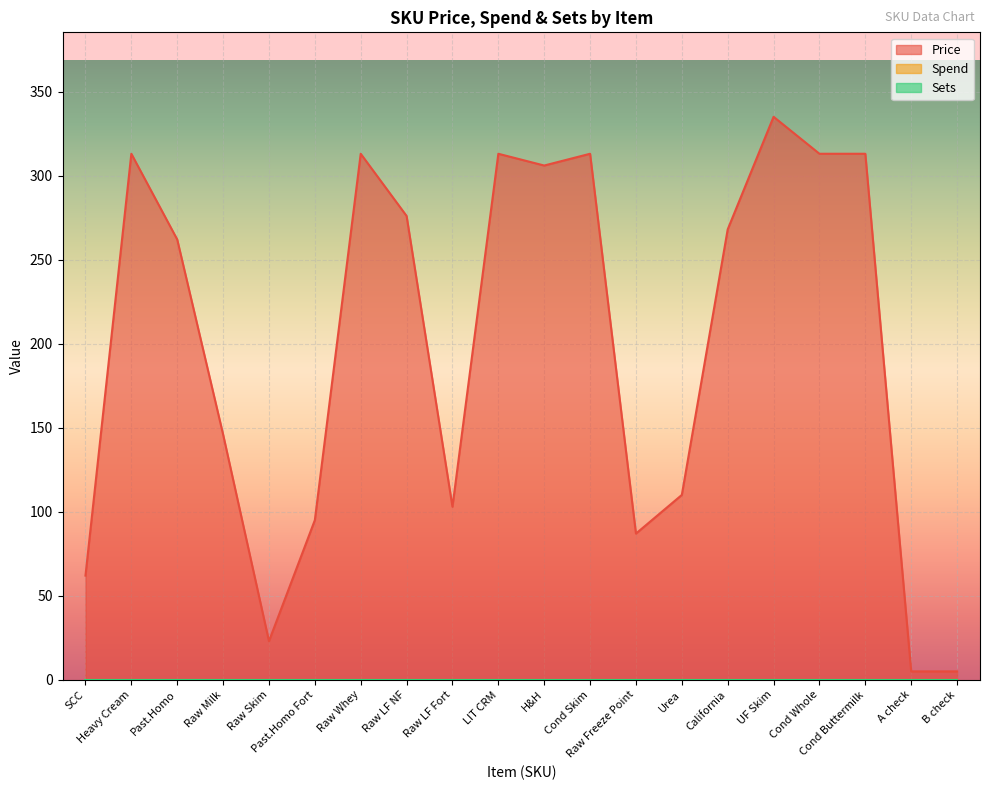

The value of Sets at Cond Buttermilk is 0. True or false?

True